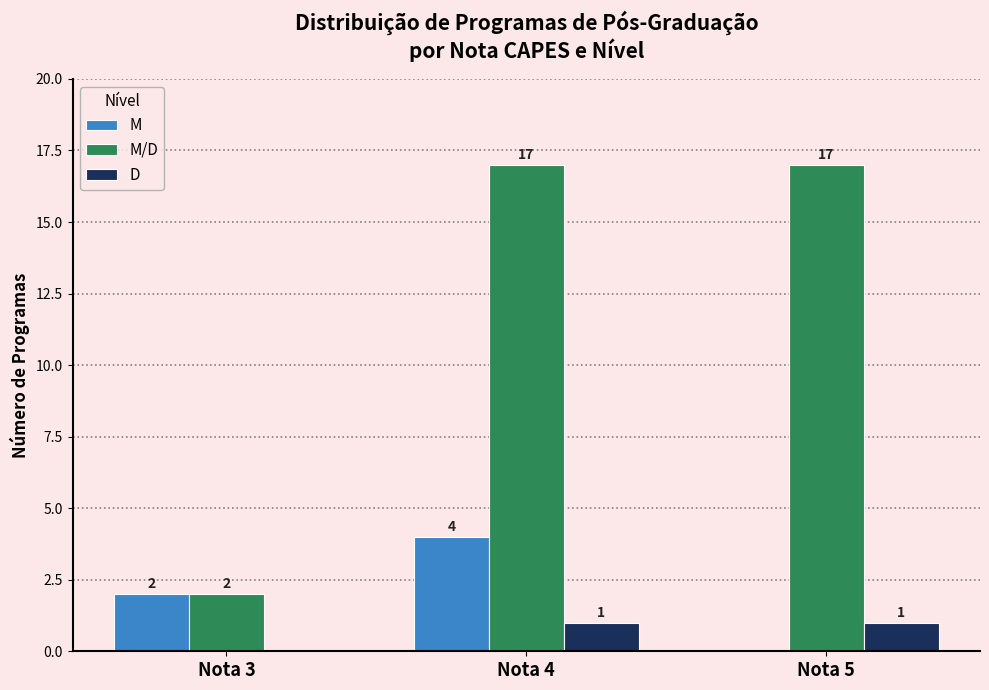

Which series changed the most between Nota 3 and Nota 5?

M/D